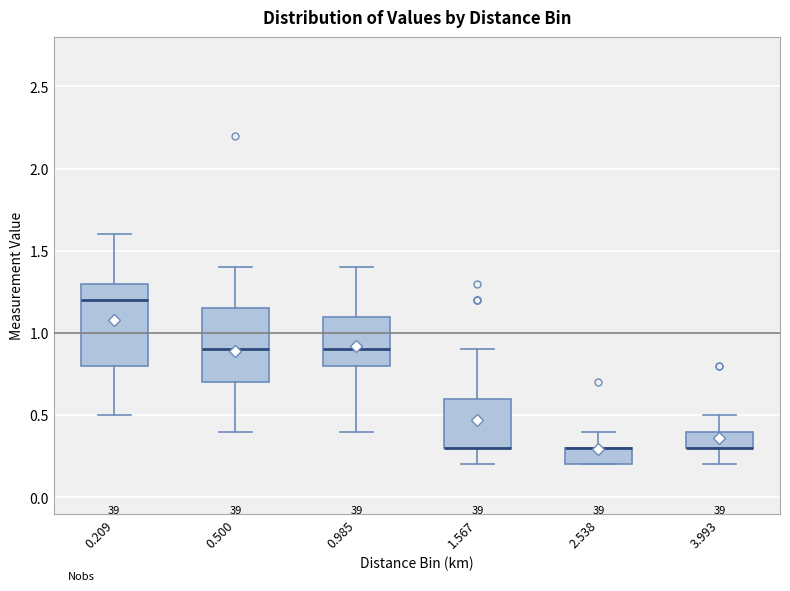

Reading left to right, read every box against the y-axis: the position of its median line, the range the box covers, and the ends of its whiskers. The values are not printed on the chart, so give them approximately, as read against the axis.

0.209: median 1.20, box 0.80 to 1.30, whiskers 0.50 to 1.60
0.500: median 0.90, box 0.70 to 1.15, whiskers 0.40 to 1.40
0.985: median 0.90, box 0.80 to 1.10, whiskers 0.40 to 1.40
1.567: median 0.30 (drawn on the box's lower edge), box 0.30 to 0.60, whiskers 0.20 to 0.90
2.538: median 0.30 (drawn on the box's upper edge), box 0.20 to 0.30, whiskers 0.20 to 0.40
3.993: median 0.30 (drawn on the box's lower edge), box 0.30 to 0.40, whiskers 0.20 to 0.50